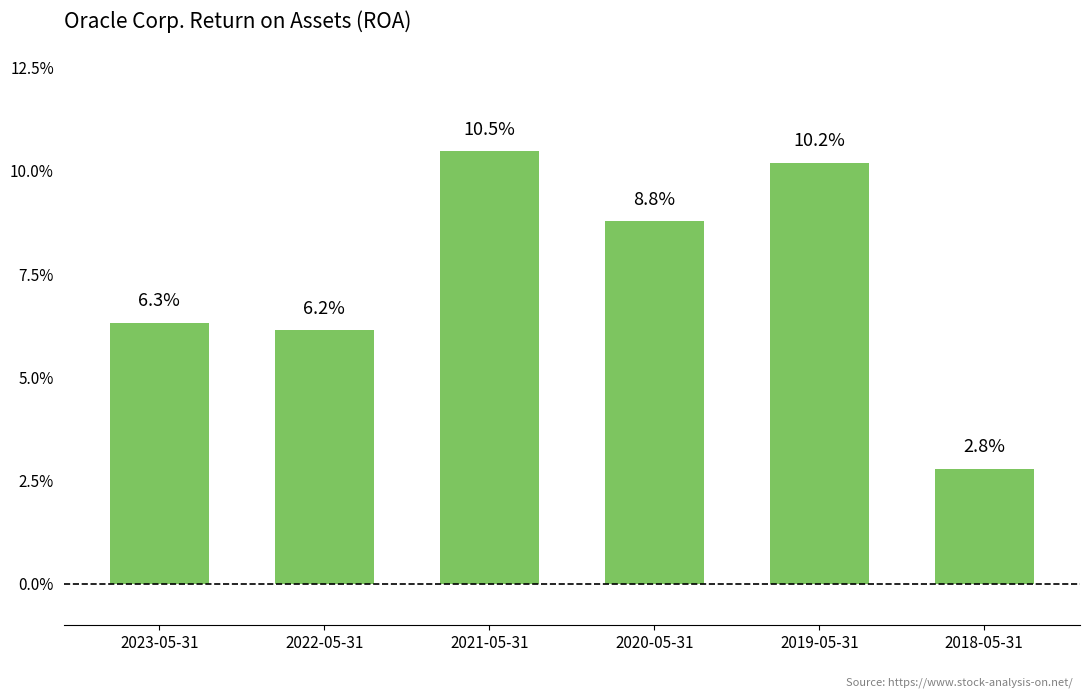

Is it true that the value at 2021-05-31 is 0.0?

False